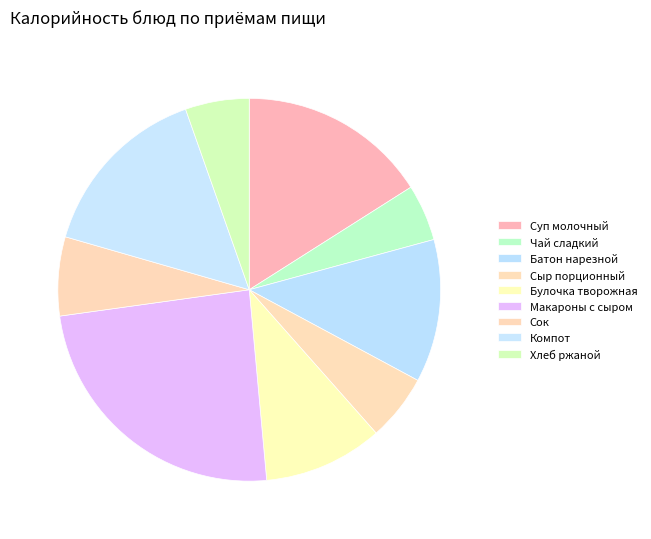

Does Булочка творожная account for over 50% of the chart?

No